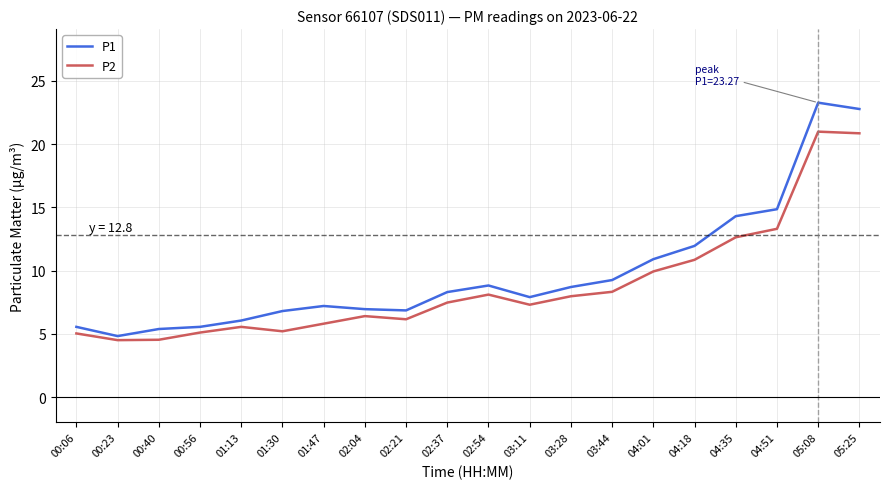

True or false: P1 and P2 intersect in this chart.

False